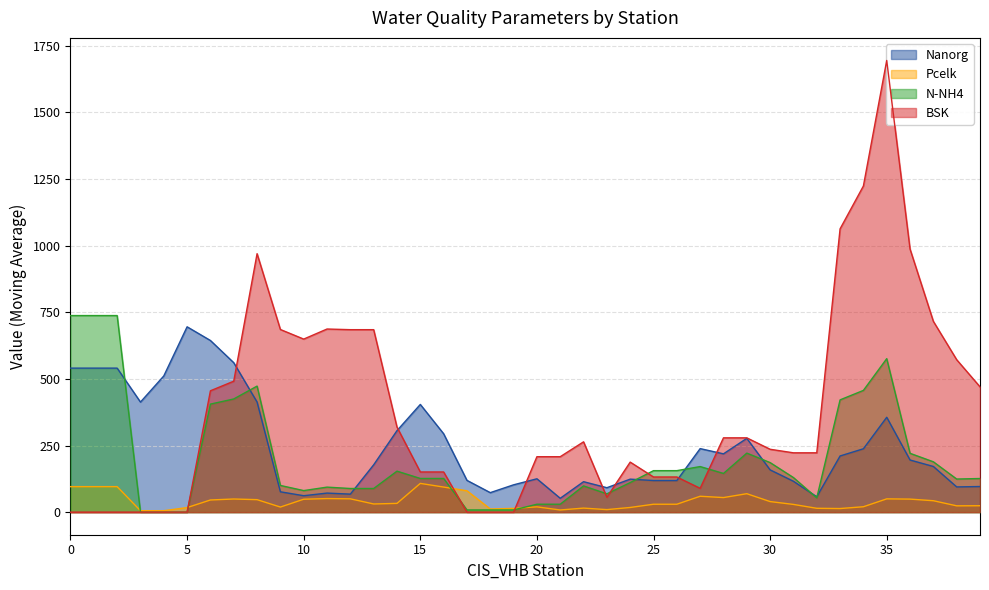

True or false: Nanorg and BSK cross at least once.

True